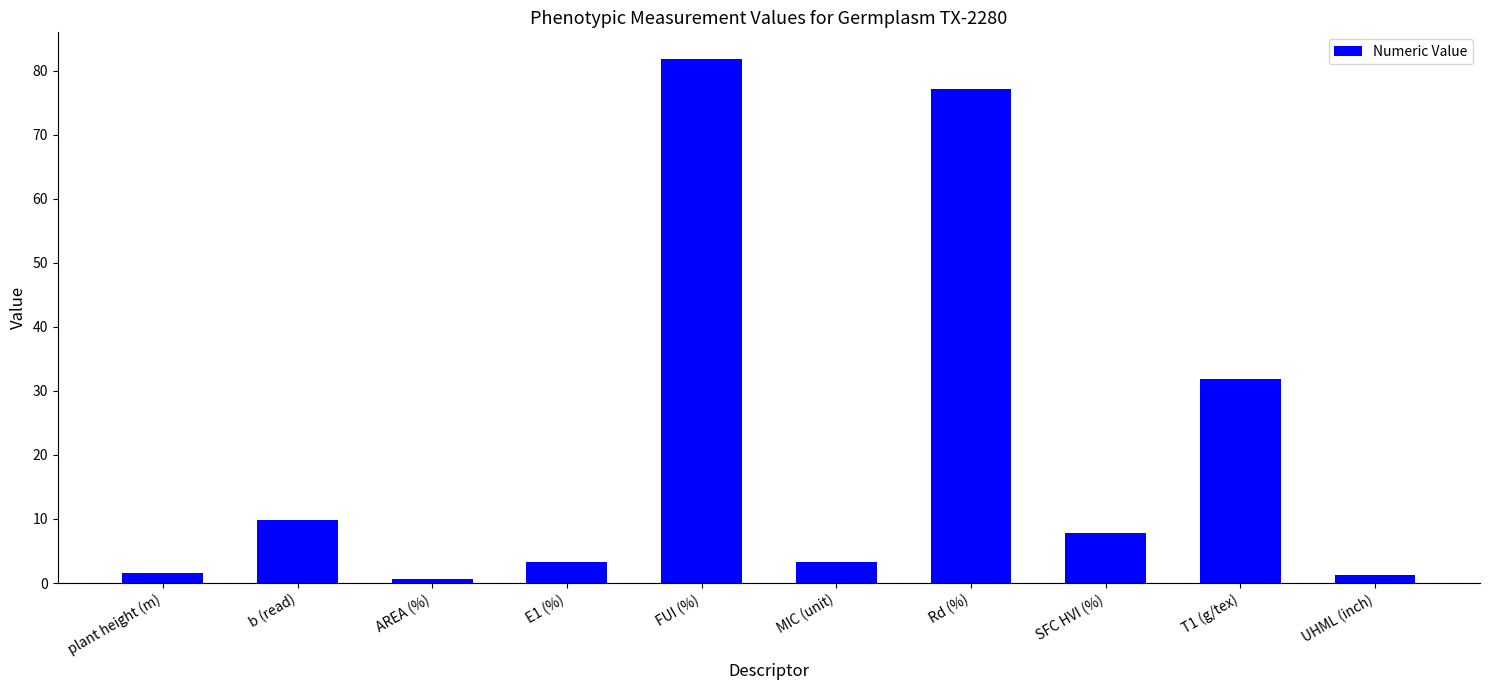

What is the sum of all values?

218.6